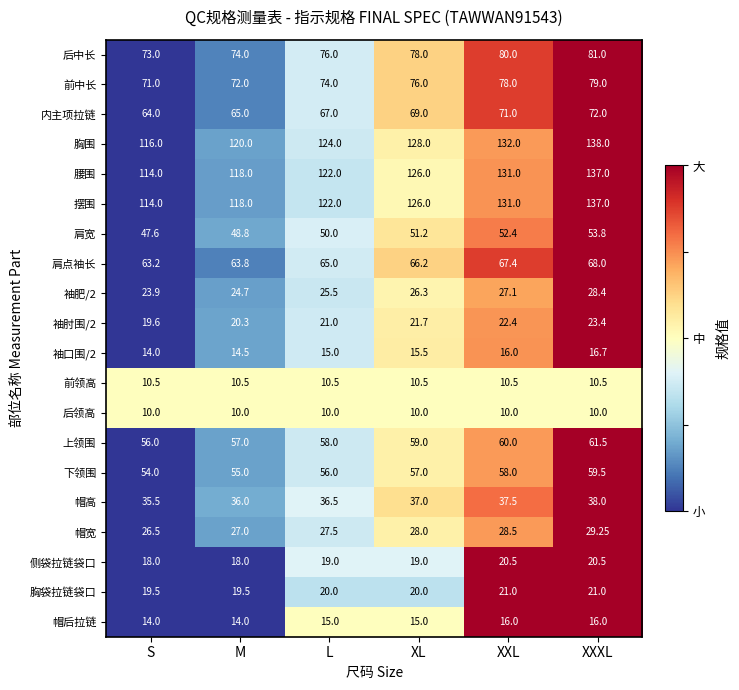

How many categories are shown in the chart?

6